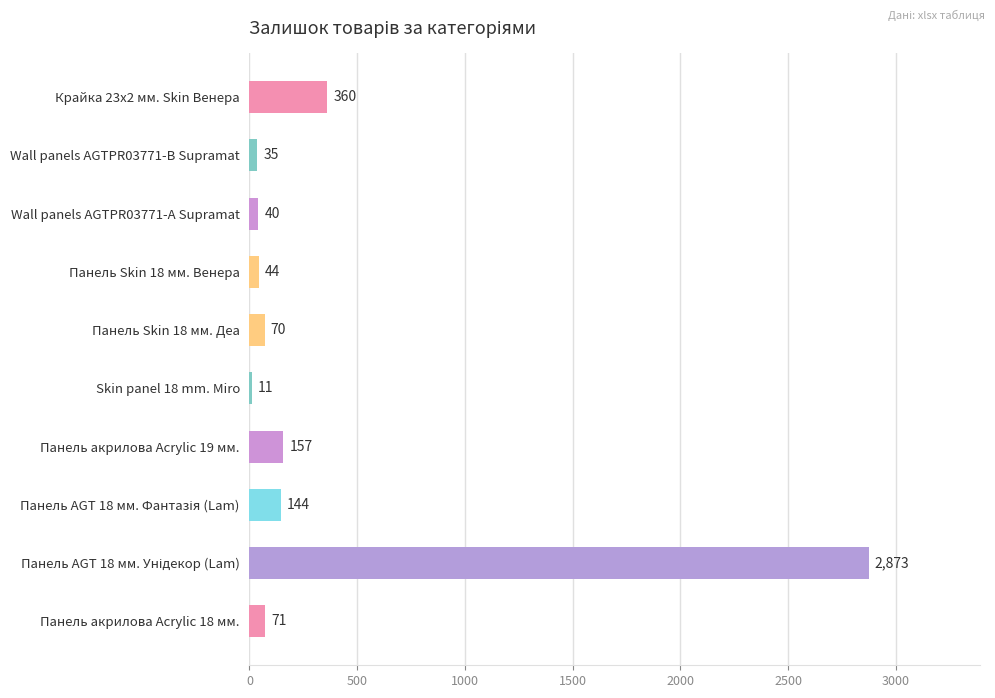

The value at Панель Skin 18 мм. Венера is 44. True or false?

True